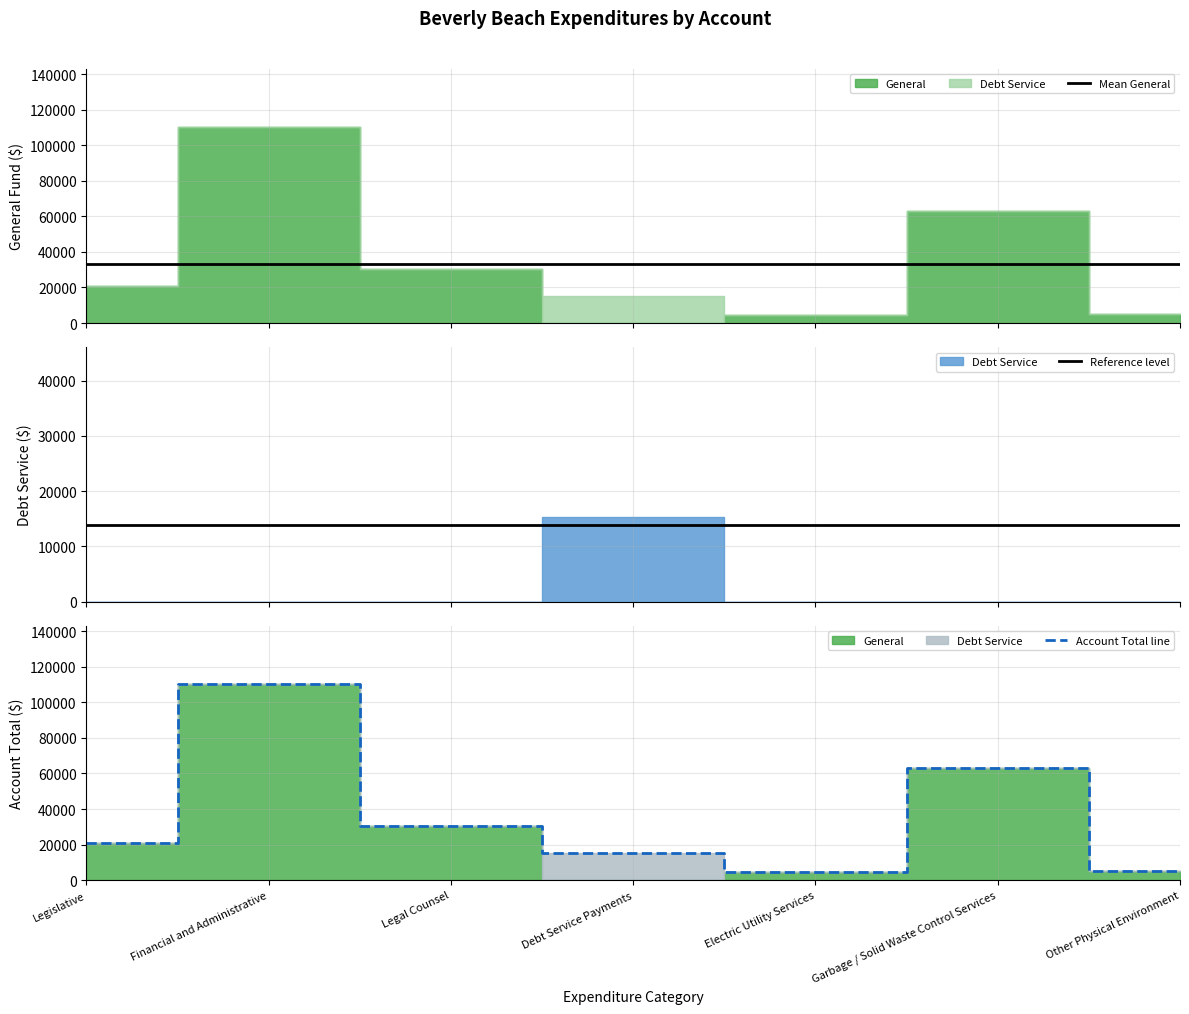

At how many categories does at least one series exceed 91484?

1